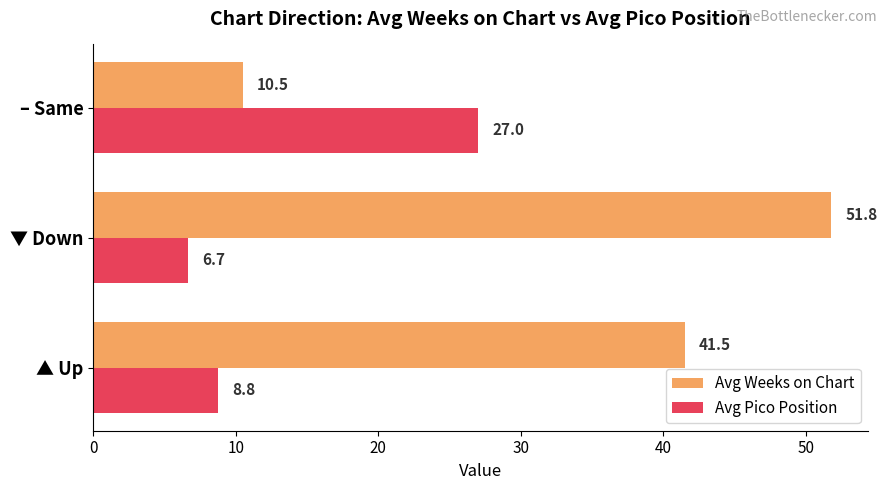

What are all the series names shown in the legend?

Avg Weeks on Chart, Avg Pico Position